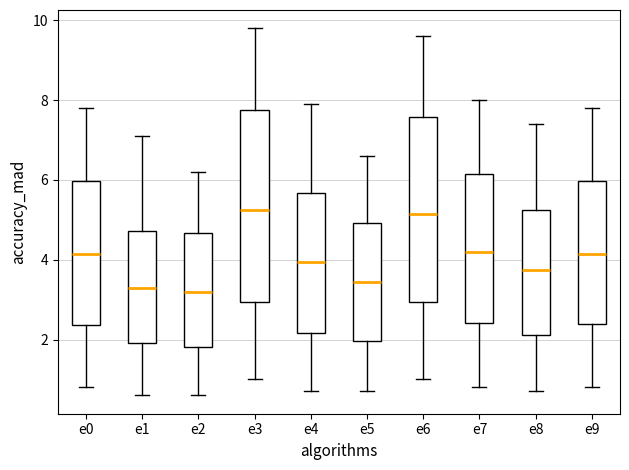

Reading left to right, transcribe this box plot: for each box, give where its median line is, the range the box spans, and where its two whiskers end, as read against the y-axis. The values are not printed on the chart, so give them approximately, as read against the axis.

e0: median 4.2, box 2.4 to 6.0, whiskers 0.8 to 7.8
e1: median 3.4, box 2.0 to 4.8, whiskers 0.6 to 7.2
e2: median 3.2, box 1.8 to 4.6, whiskers 0.6 to 6.2
e3: median 5.2, box 3.0 to 7.8, whiskers 1.0 to 9.8
e4: median 4.0, box 2.2 to 5.6, whiskers 0.8 to 8.0
e5: median 3.4, box 2.0 to 5.0, whiskers 0.8 to 6.6
e6: median 5.2, box 3.0 to 7.6, whiskers 1.0 to 9.6
e7: median 4.2, box 2.4 to 6.2, whiskers 0.8 to 8.0
e8: median 3.8, box 2.2 to 5.2, whiskers 0.8 to 7.4
e9: median 4.2, box 2.4 to 6.0, whiskers 0.8 to 7.8